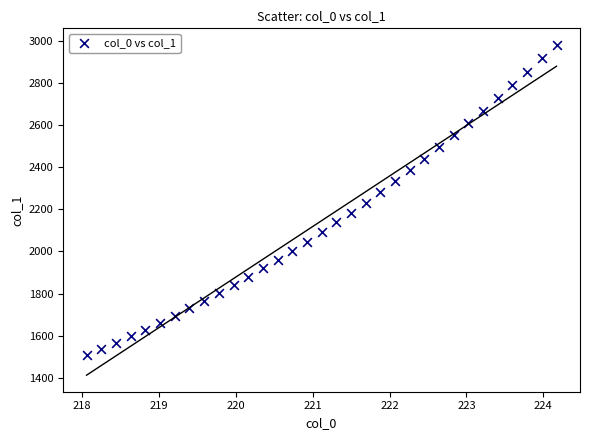

What is the range of X values (max minus min)?

6.1